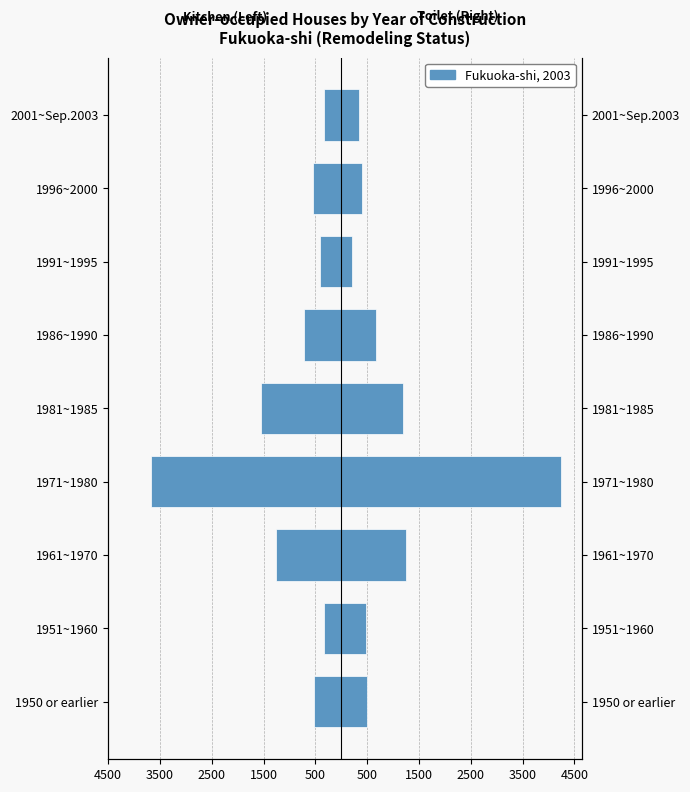

Are the bars horizontal?

Yes